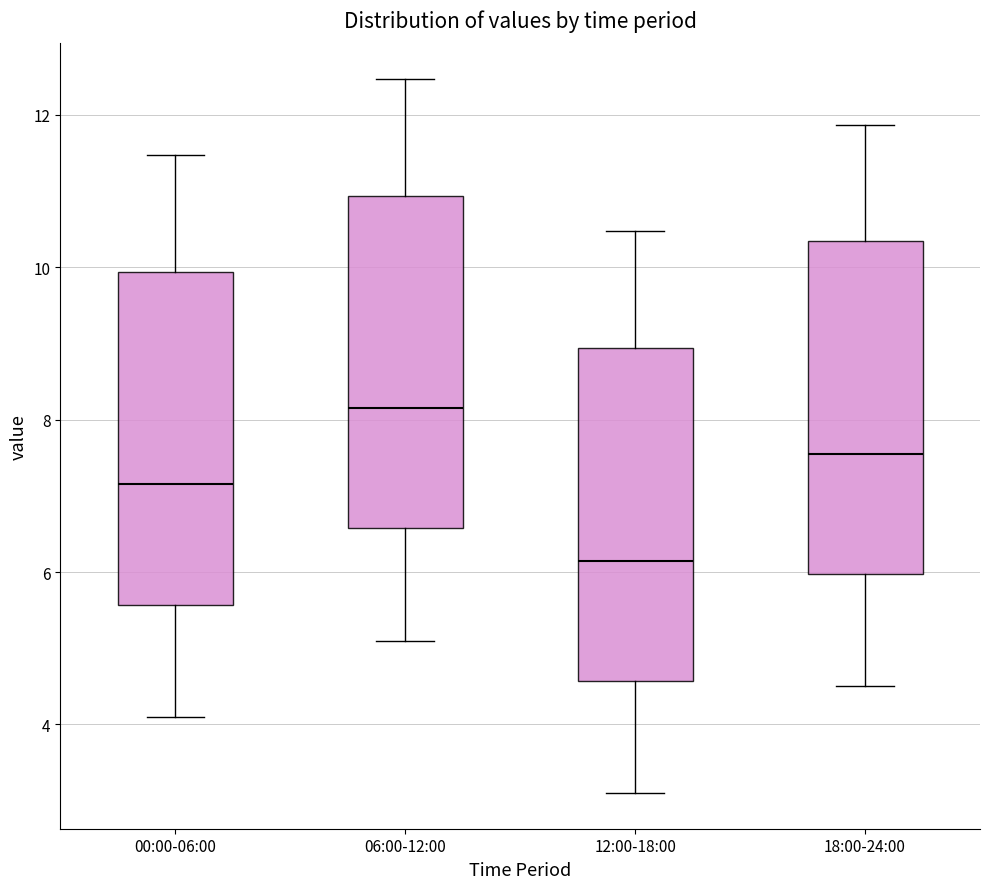

Where does the lower whisker of the box for 00:00-06:00 end on the y-axis? The values are not printed on the chart, so give them approximately, as read against the axis.

4.2